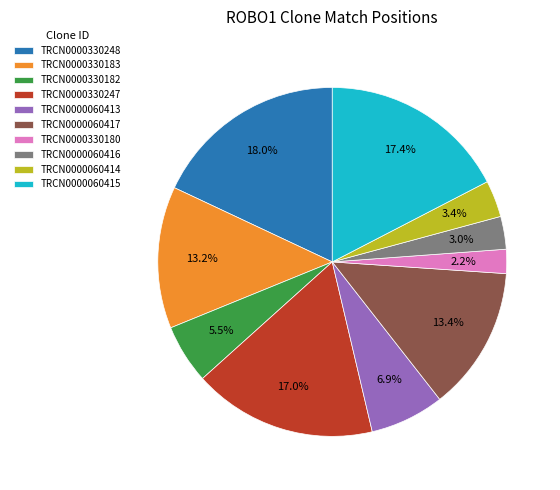

Which category has the biggest portion of the pie?

TRCN0000330248